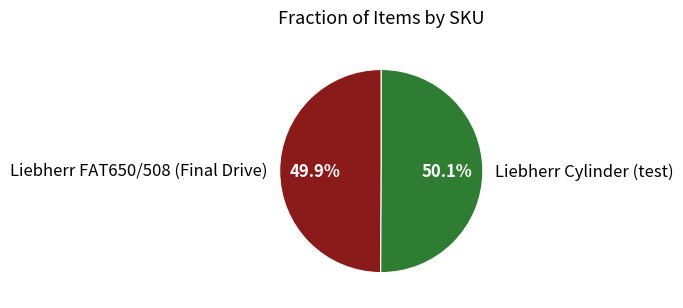

What percentage is the Liebherr Cylinder (test) slice, to the nearest percent?

50%